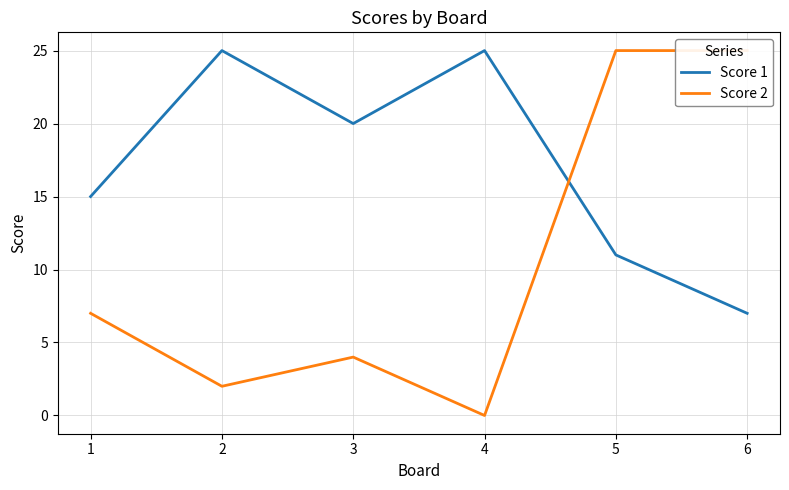

At 5, list the series in order from smallest to largest.

Score 1, Score 2